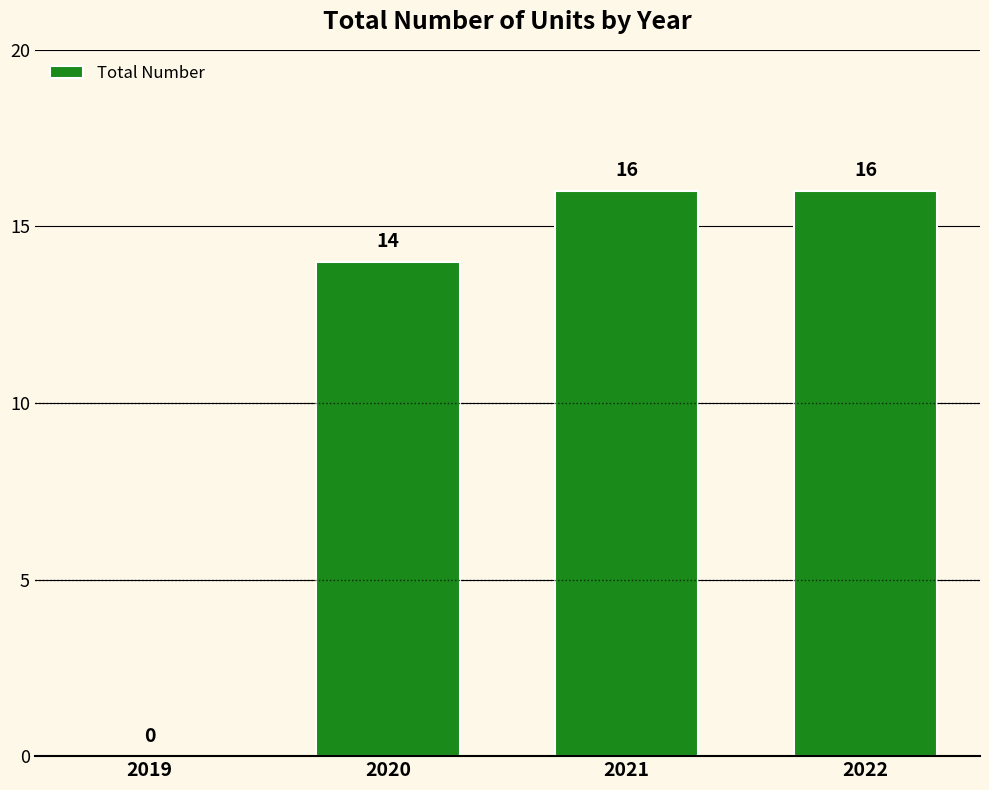

Is it true that the value at 2021 is 16?

True